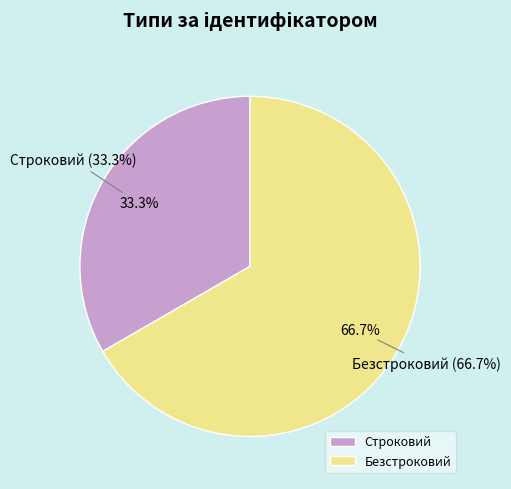

Is there any slice that represents more than half of the pie?

Yes